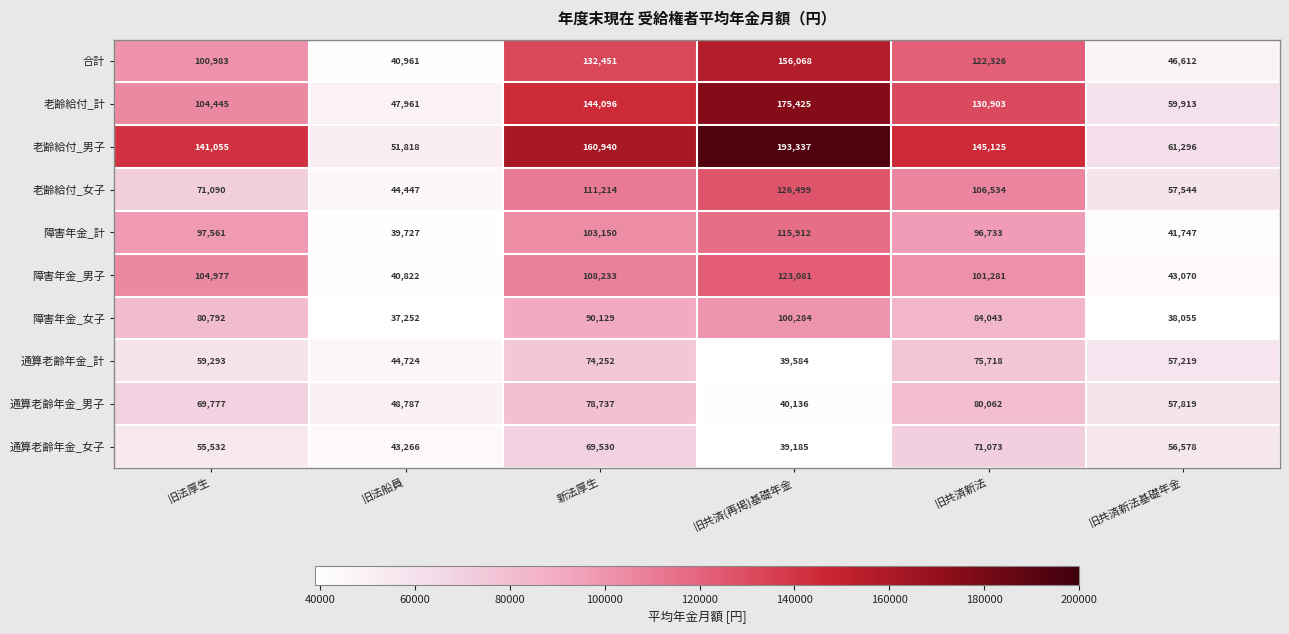

What is the total value across all series at 旧共済新法基礎年金?

519853